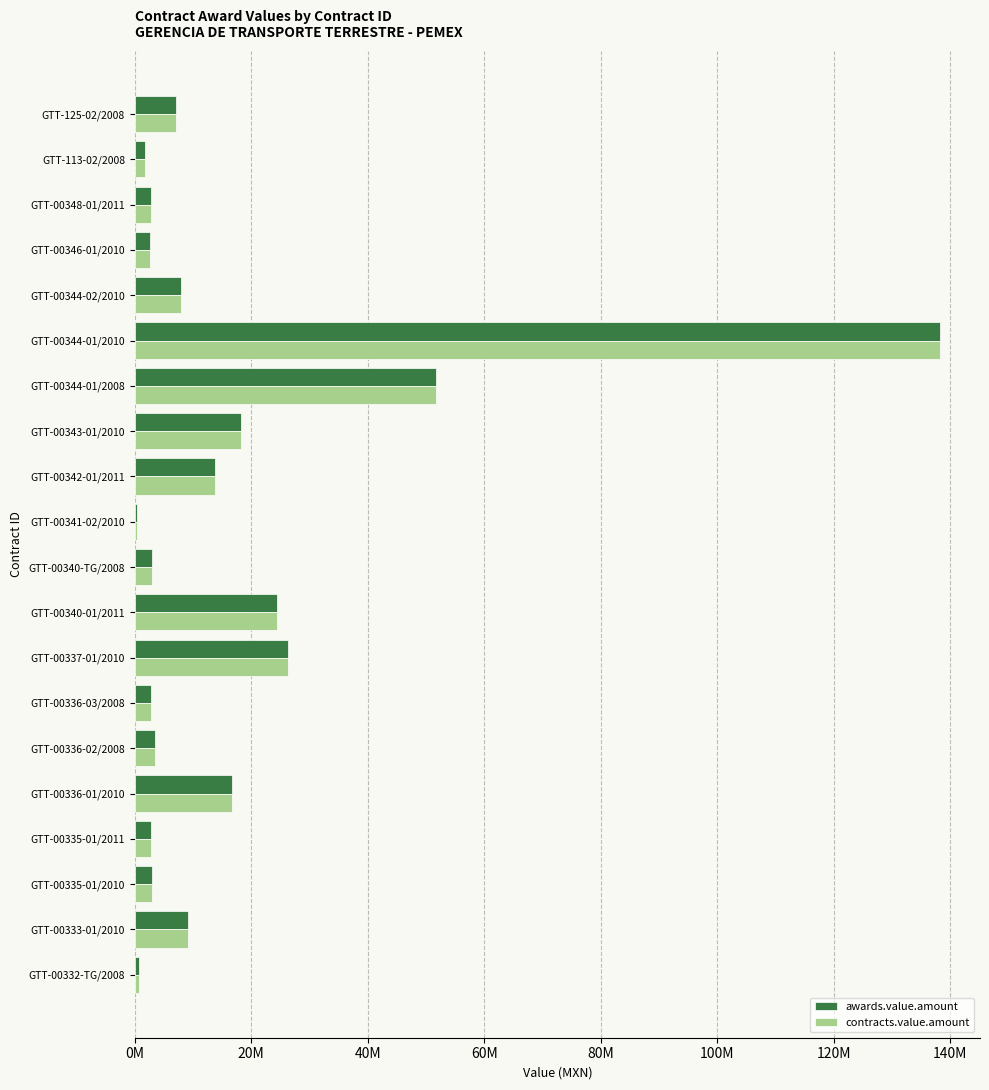

What are all the series names shown in the legend?

awards.value.amount, contracts.value.amount